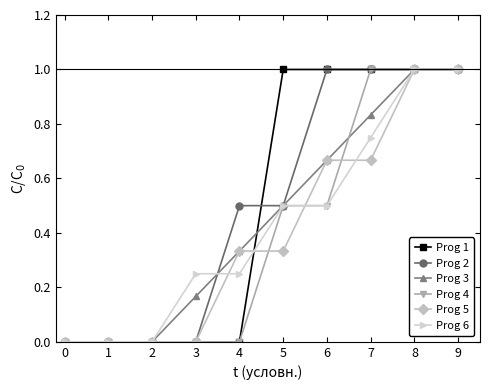

What is the value of the Prog 5 point at the 10th from the left?

1.0